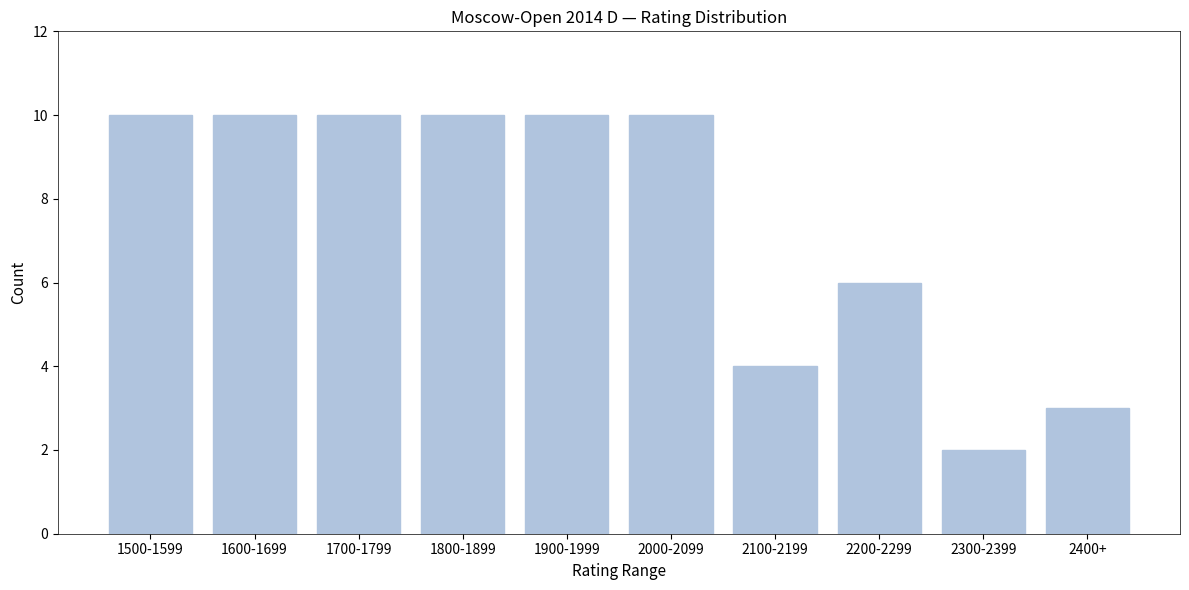

Reading left to right, transcribe all the data shown in this chart.

10	10	10	10	10	10	4	6	2	3